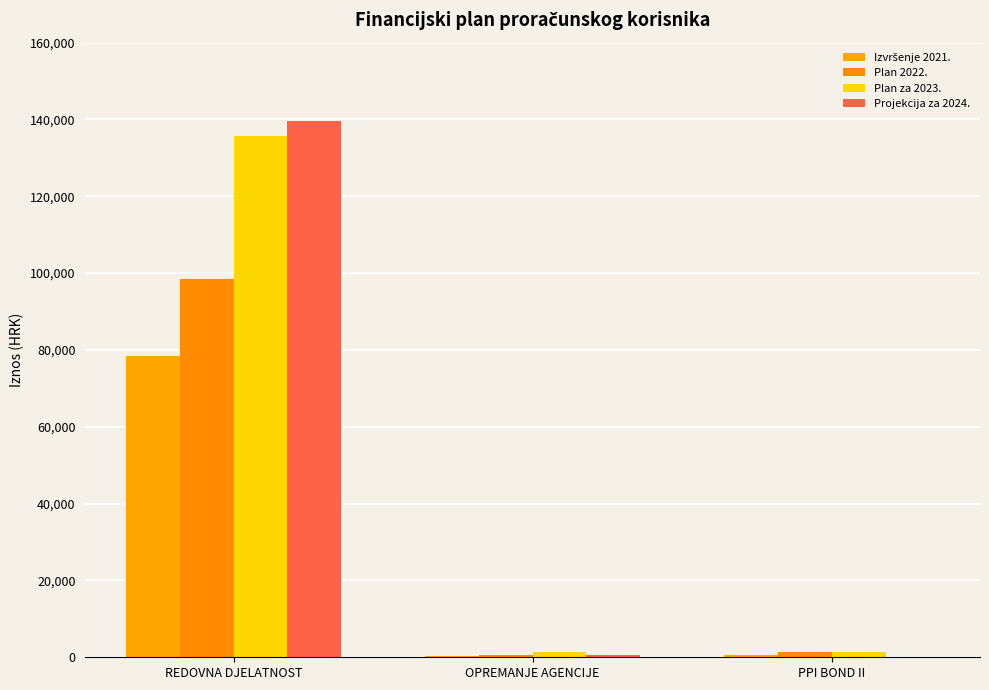

What is the difference between the maximum and minimum values in the Izvršenje 2021. series?

77917.3